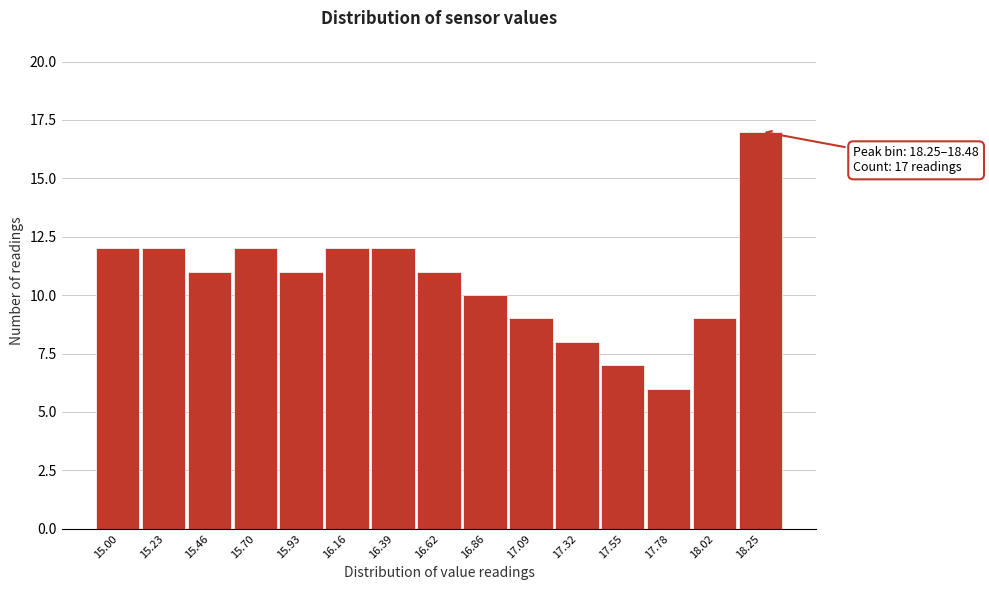

Reading left to right, what are all the values shown in this chart?

12	12	11	12	11	12	12	11	10	9	8	7	6	9	17